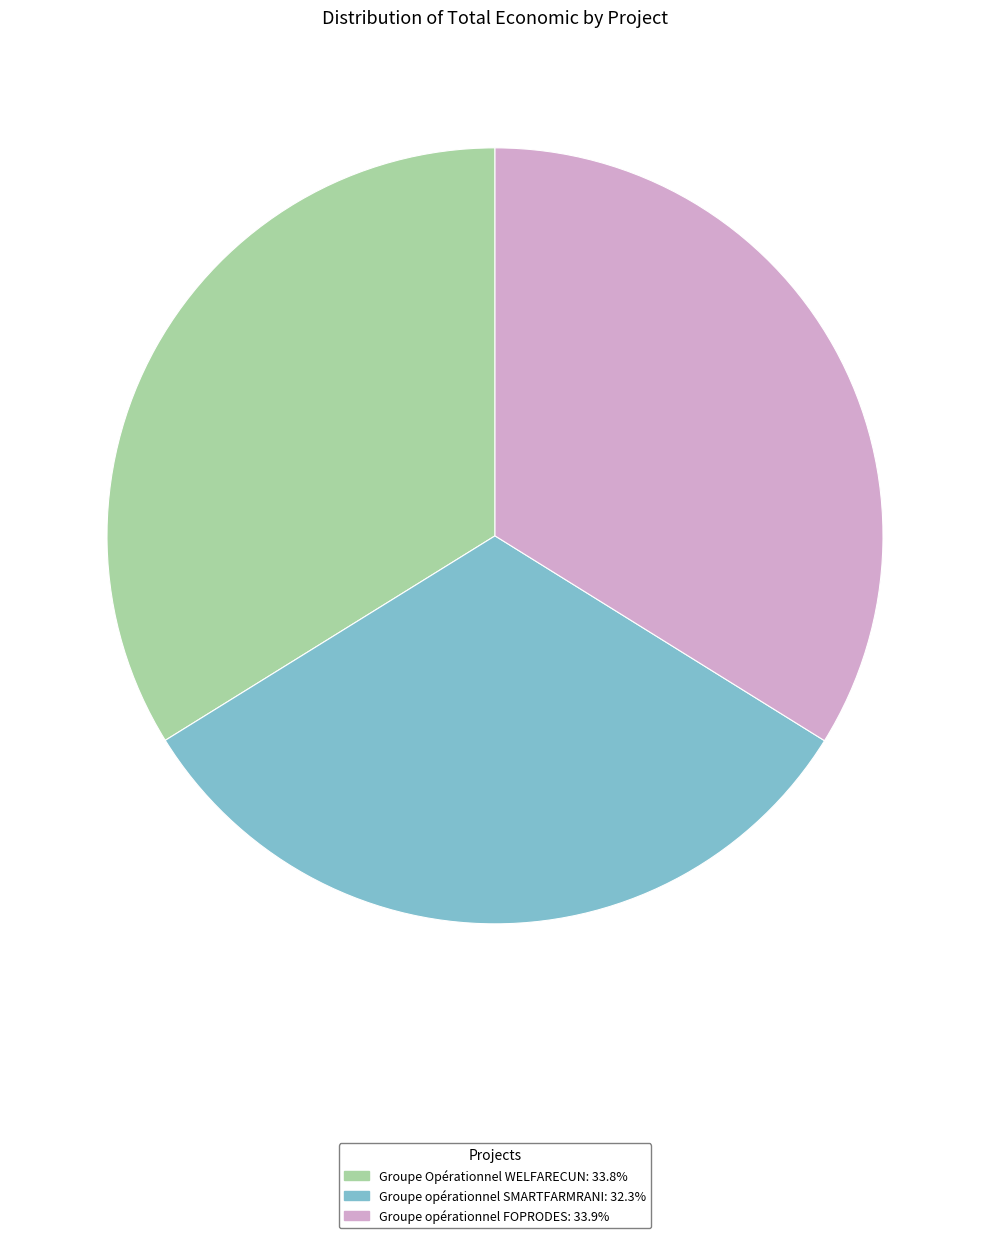

Which slice is the smallest?

Groupe opérationnel SMARTFARMRANI